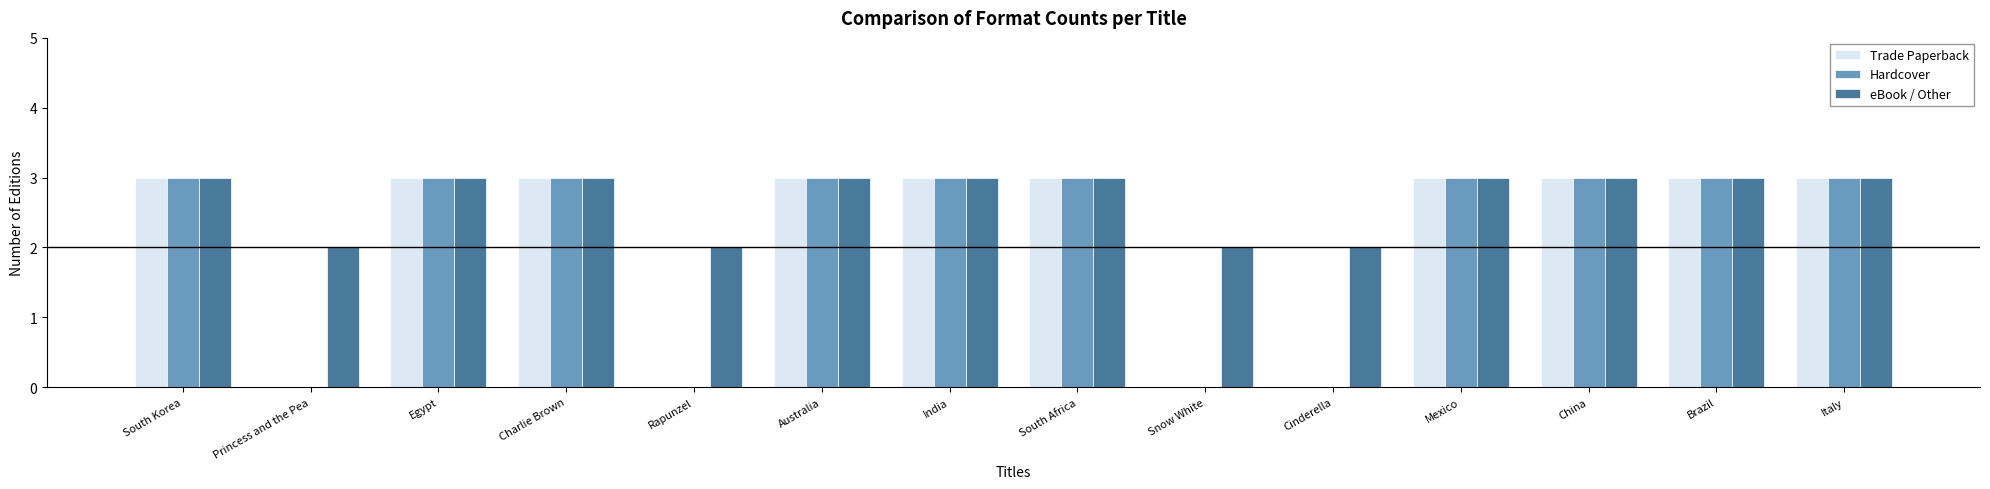

Does the chart contain stacked bars?

No